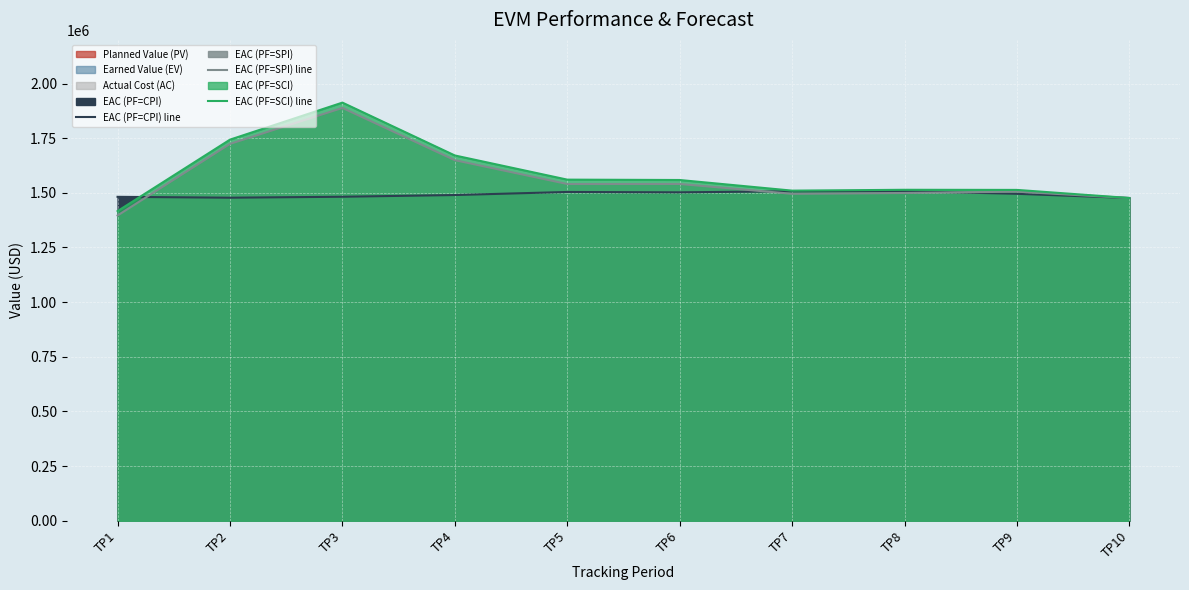

What is the total value across all series at TP4?

4810077.7